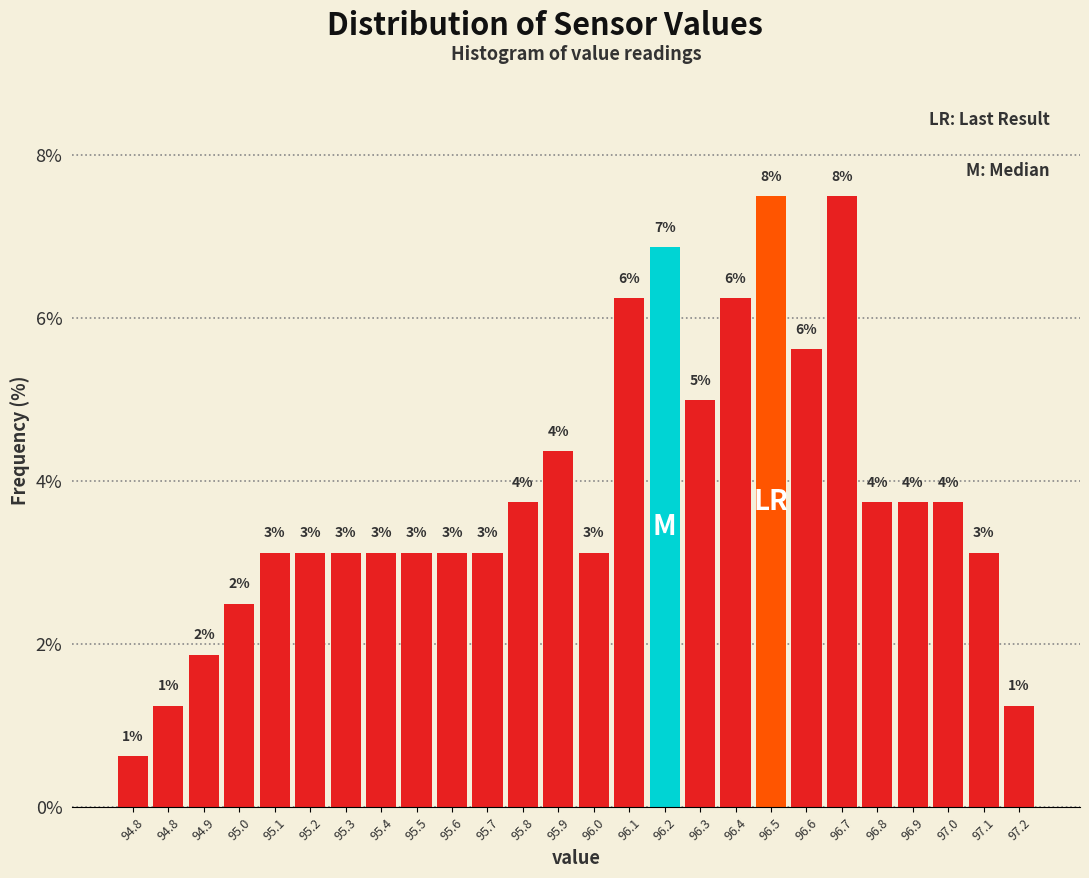

How many bars are there in total?

26